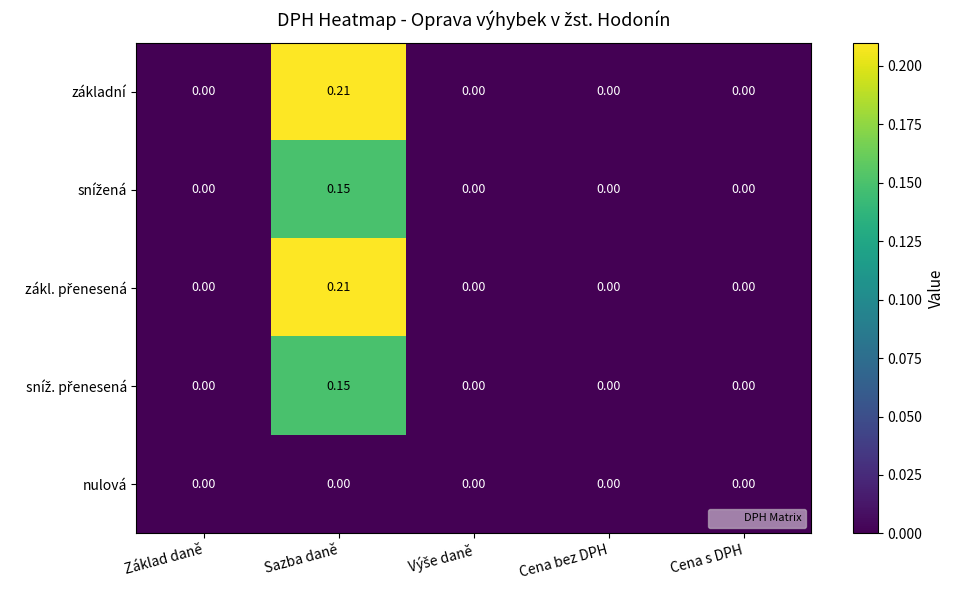

At which category does the chart reach its peak across all series?

Sazba daně